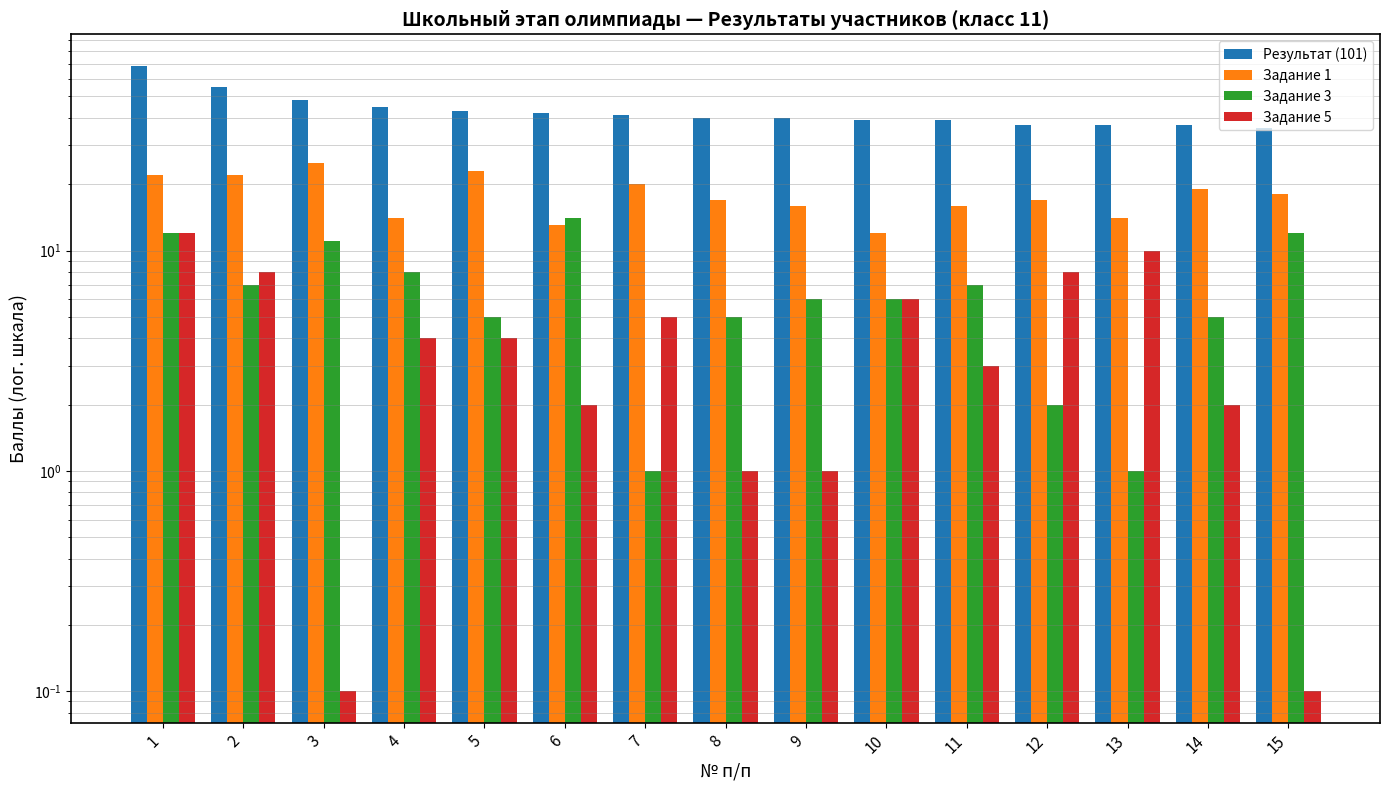

What is the spread (max minus min) of values at 12?

35.0